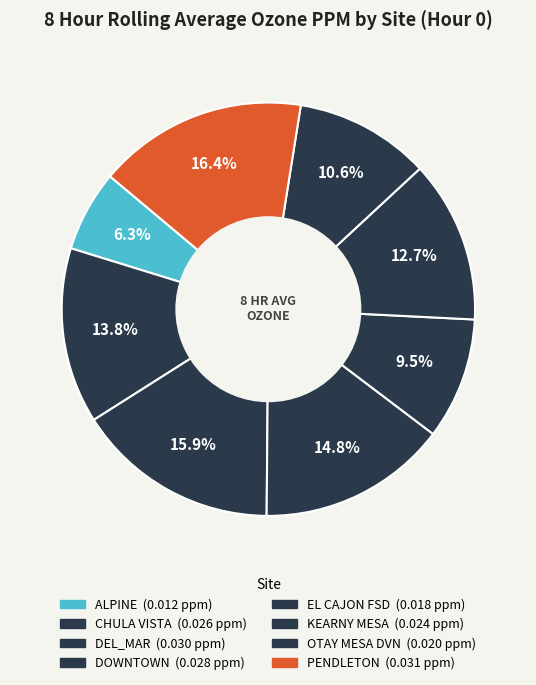

Between CHULA VISTA and KEARNY MESA, which is larger?

CHULA VISTA